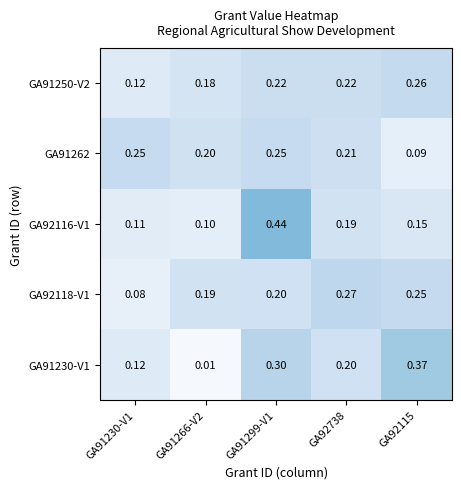

Is the value of GA92116-V1 at GA92115 greater than the value of GA91250-V2 at GA92738?

No